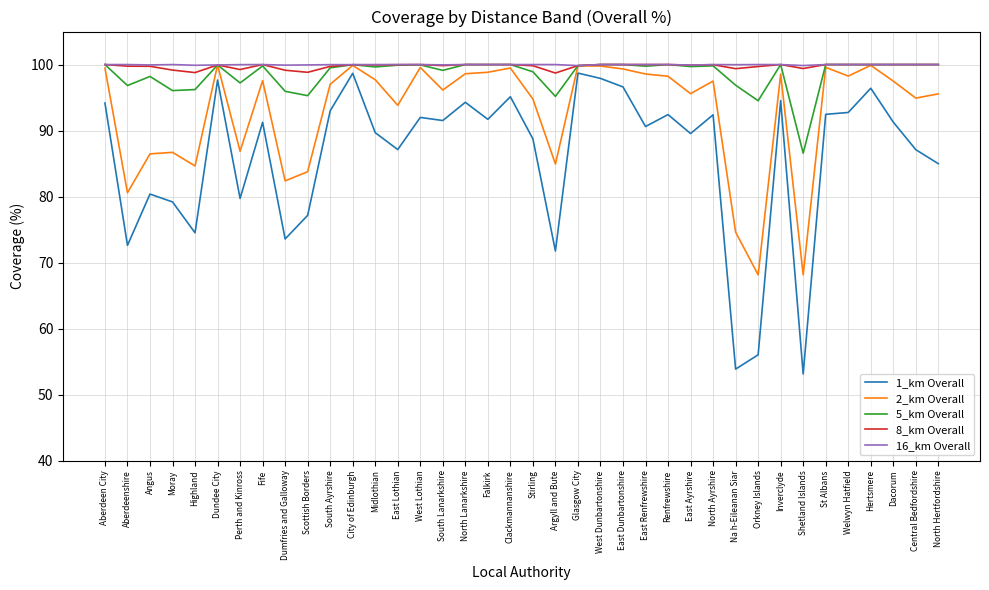

What is the difference between the maximum and second lowest values in the 1_km Overall series?

44.8